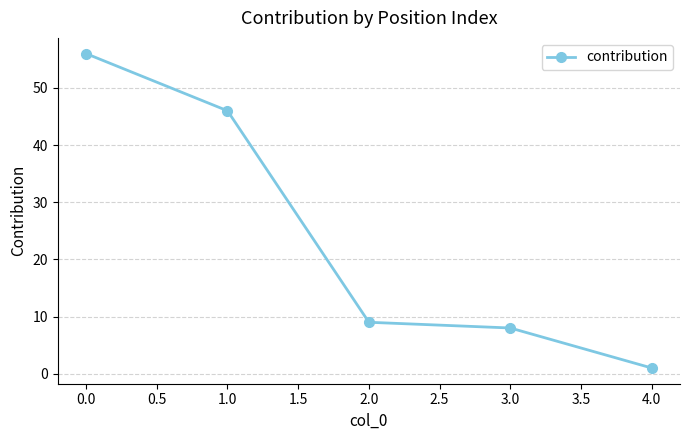

Reading right to left, extract all data points from this chart.

4.0=1	3.0=8	2.0=9	1.0=46	0.0=56